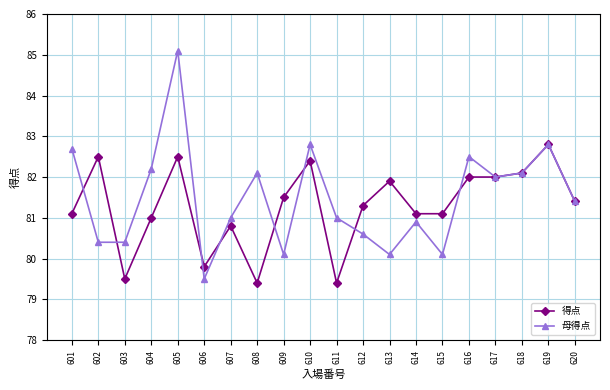

Reading left to right, extract all data points from this chart.

得点: 81.1	82.5	79.5	81.0	82.5	79.8	80.8	79.4	81.5	82.4	79.4	81.3	81.9	81.1	81.1	82.0	82.0	82.1	82.8	81.4
母得点: 82.7	80.4	80.4	82.2	85.1	79.5	81.0	82.1	80.1	82.8	81.0	80.6	80.1	80.9	80.1	82.5	82.0	82.1	82.8	81.4